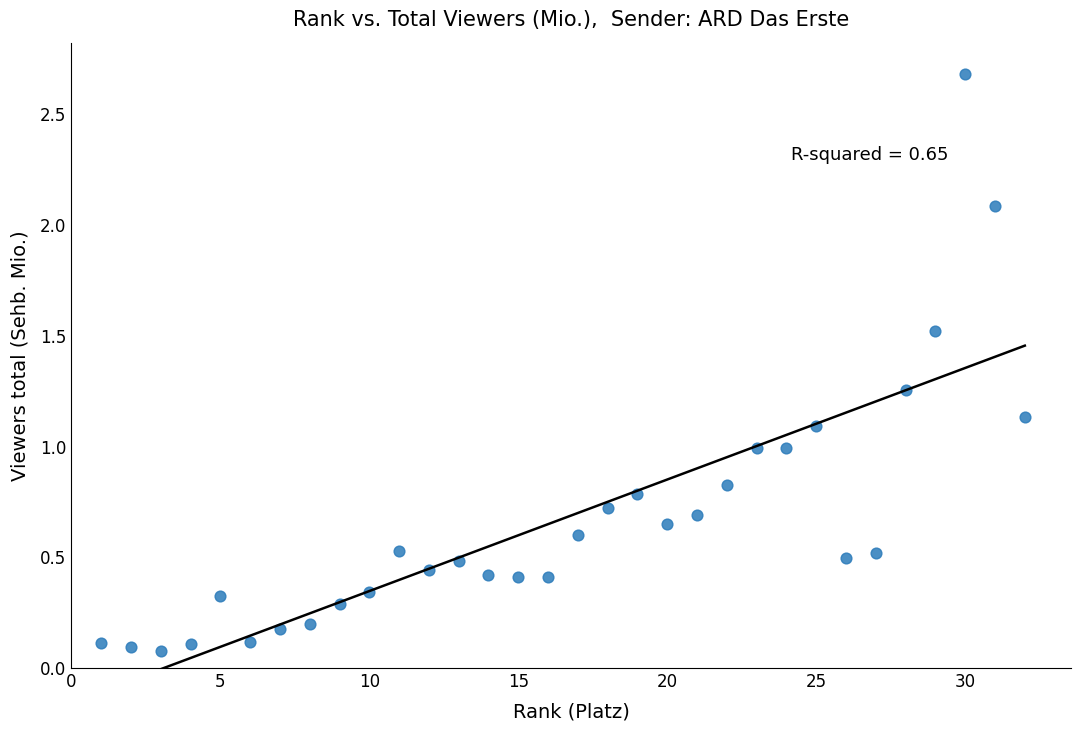

What is the range of X values (max minus min)?

31.0